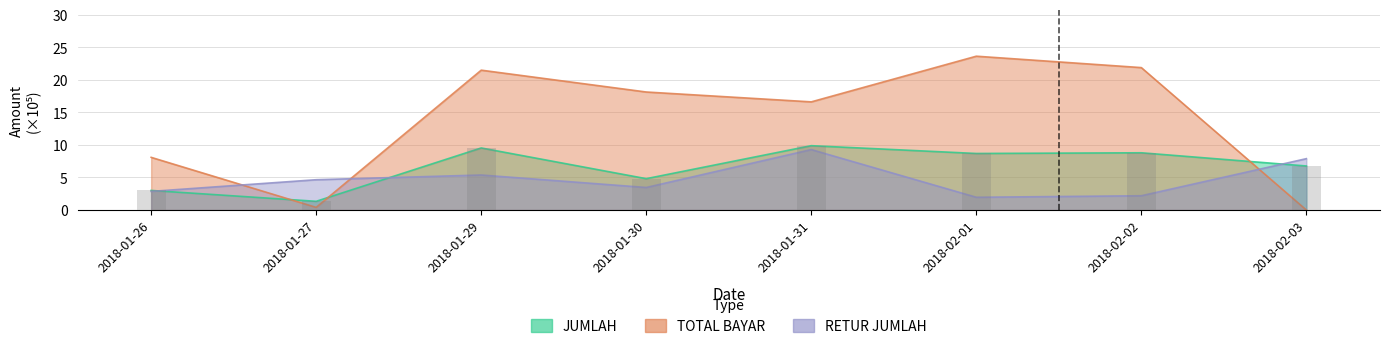

The JUMLAH series shows 8.7 at 2018-02-01. True or false?

True